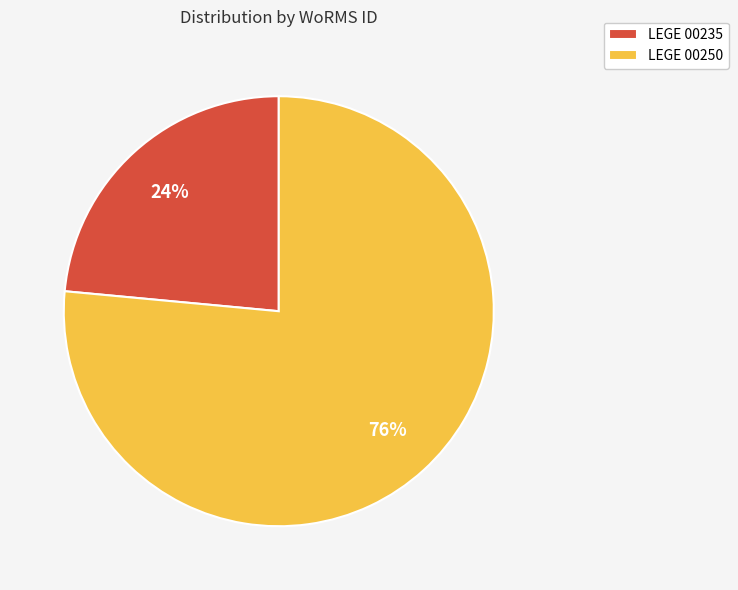

How many segments does this pie chart have?

2